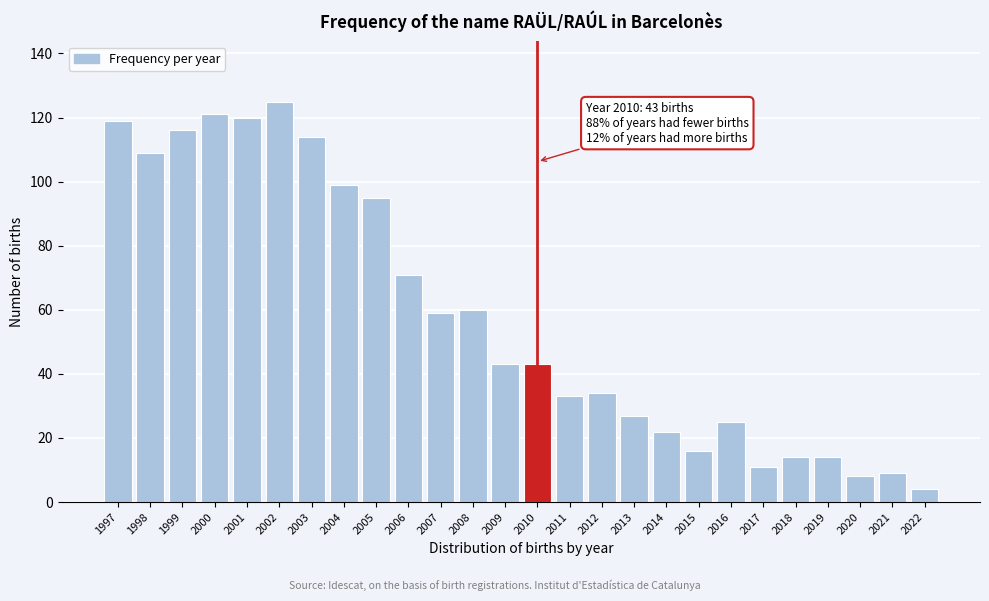

Reading right to left, what are all the values shown in this chart?

2022=4	2021=9	2020=8	2019=14	2018=14	2017=11	2016=25	2015=16	2014=22	2013=27	2012=34	2011=33	2010=43	2009=43	2008=60	2007=59	2006=71	2005=95	2004=99	2003=114	2002=125	2001=120	2000=121	1999=116	1998=109	1997=119